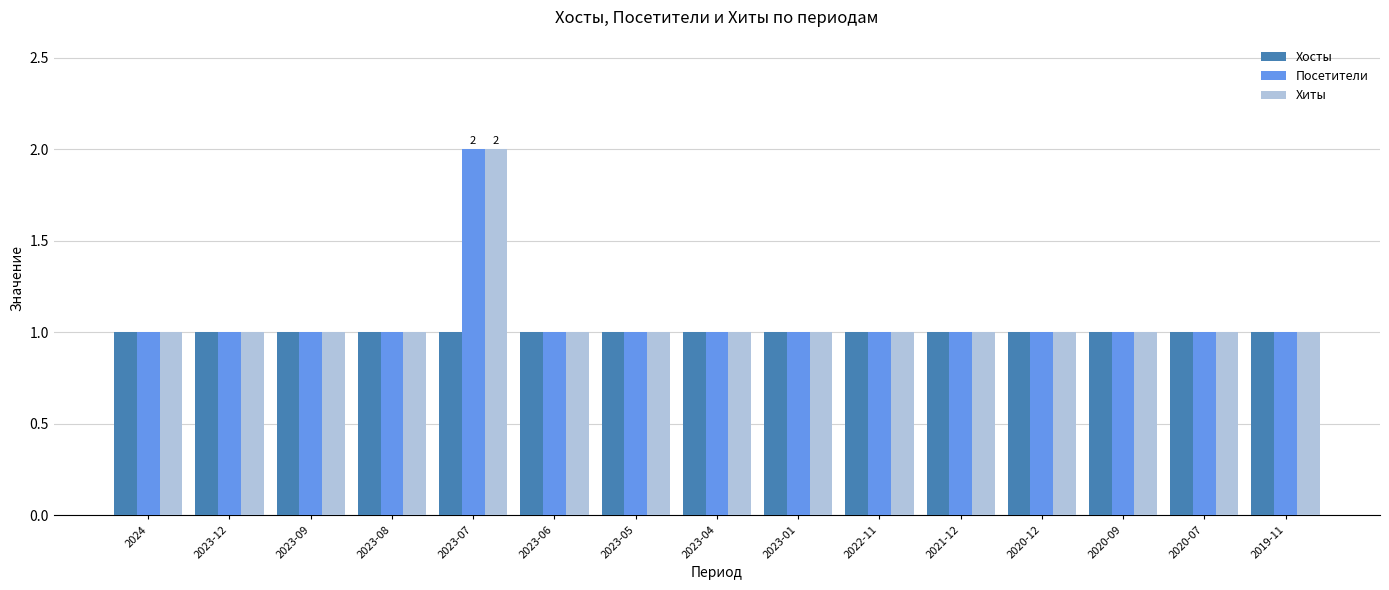

What is the sum of all Хосты values?

15